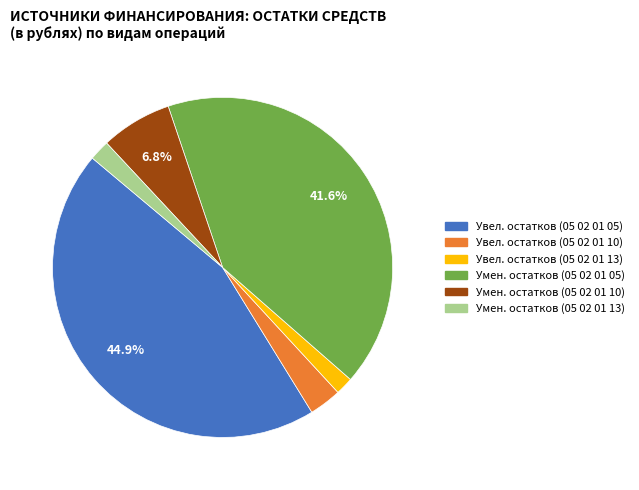

Between Умен. остатков (05 02 01 05) and Увел. остатков (05 02 01 05), which is larger?

Увел. остатков (05 02 01 05)